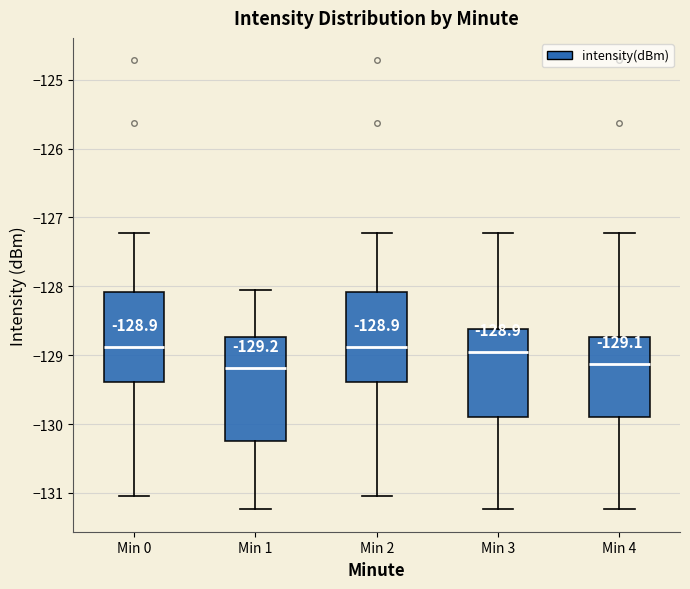

Which box is the tallest, from its lower edge to its upper edge?

Min 1